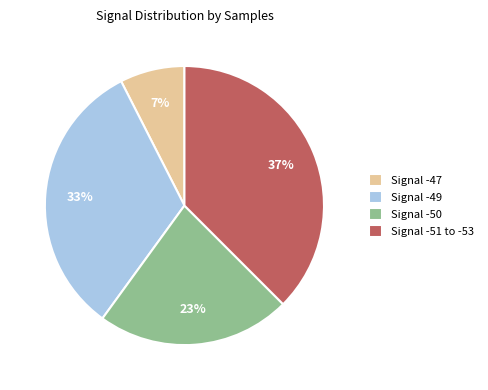

Between Signal -51 to -53 and Signal -49, which is larger?

Signal -51 to -53